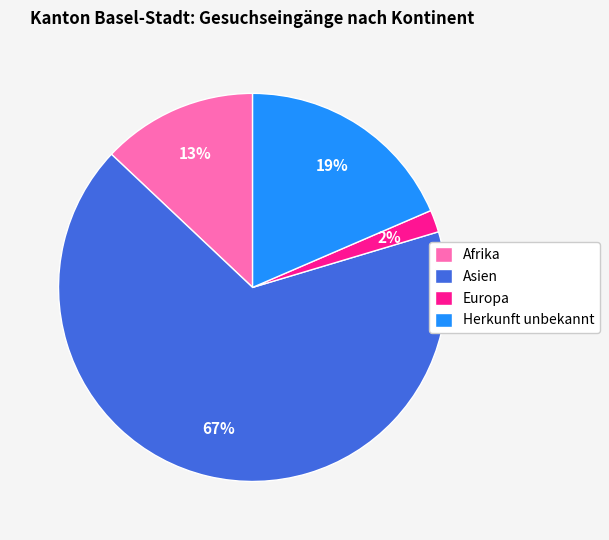

Rank the categories by value from lowest to highest.

Europa, Afrika, Herkunft unbekannt, Asien